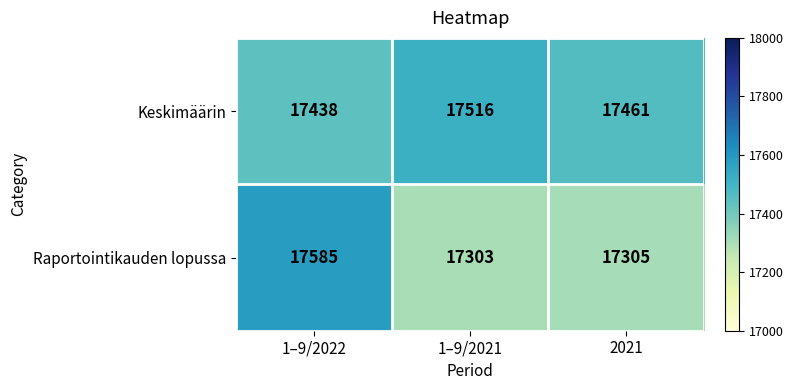

What is the sum of all Keskimäärin values?

52415